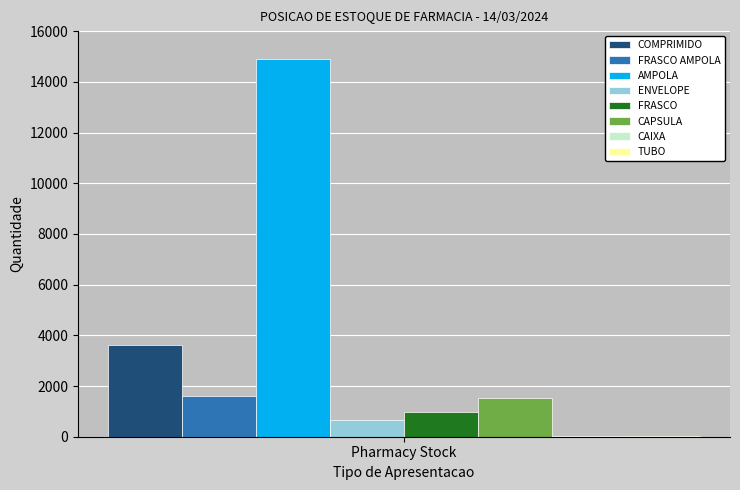

True or false: COMPRIMIDO has a value of 1719 at Pharmacy Stock.

False